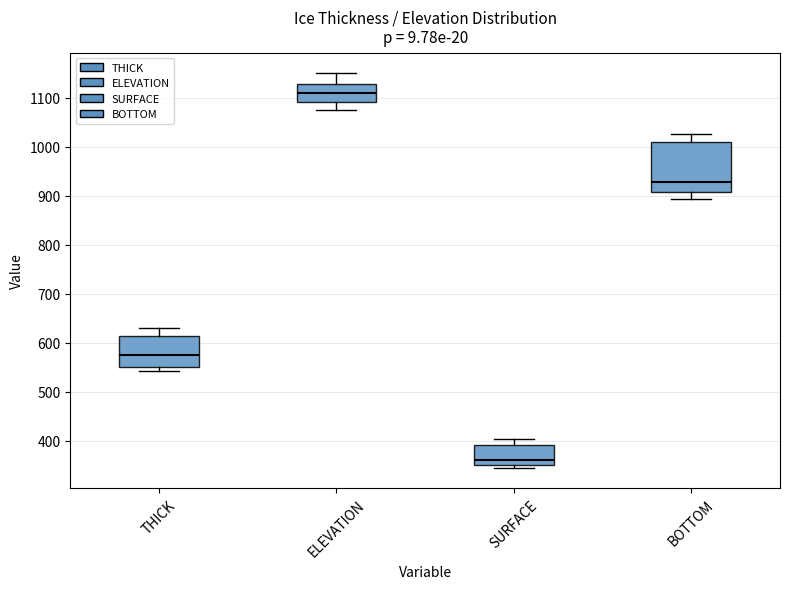

Reading left to right, transcribe this box plot: for each box, give where its median line is, the range the box spans, and where its two whiskers end, as read against the y-axis. The values are not printed on the chart, so give them approximately, as read against the axis.

THICK: median 570, box 550 to 610, whiskers 540 to 630
ELEVATION: median 1110, box 1090 to 1130, whiskers 1070 to 1150
SURFACE: median 360, box 350 to 390, whiskers 340 to 400
BOTTOM: median 930, box 910 to 1010, whiskers 890 to 1030